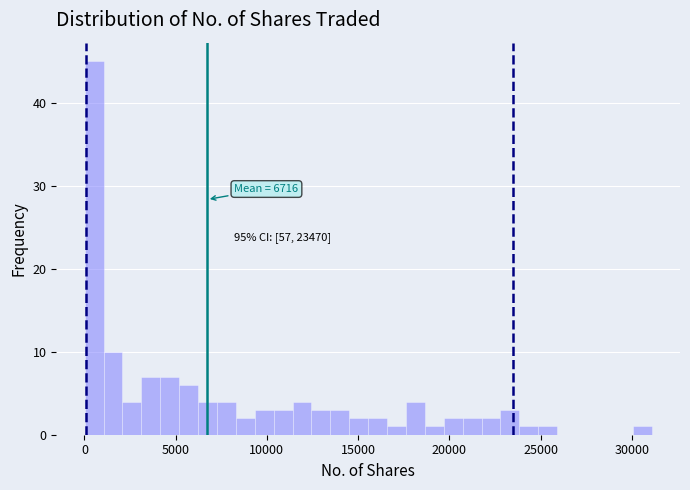

Around what value on the x-axis is the tallest bar? Give the approximate position of its centre, as read against the axis.

500